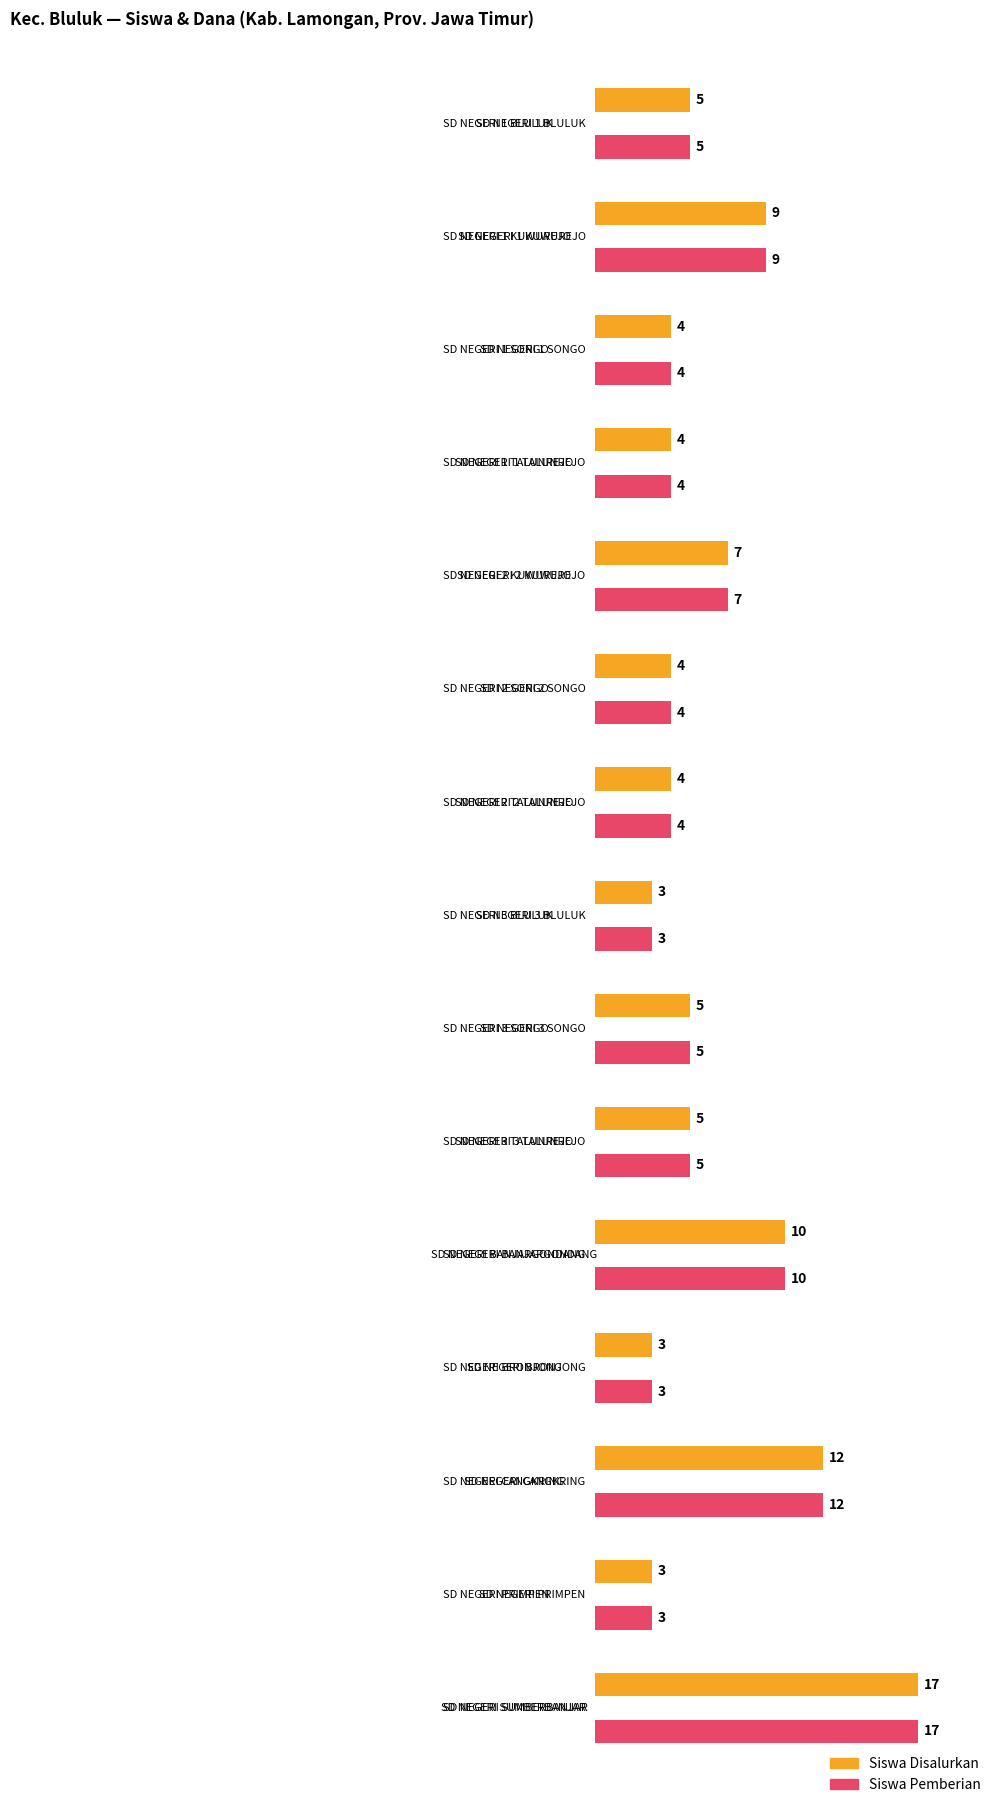

What is the sum of the Siswa Disalurkan values at SD NEGERI 1 SONGO and SD NEGERI 2 TALUNREJO?

8